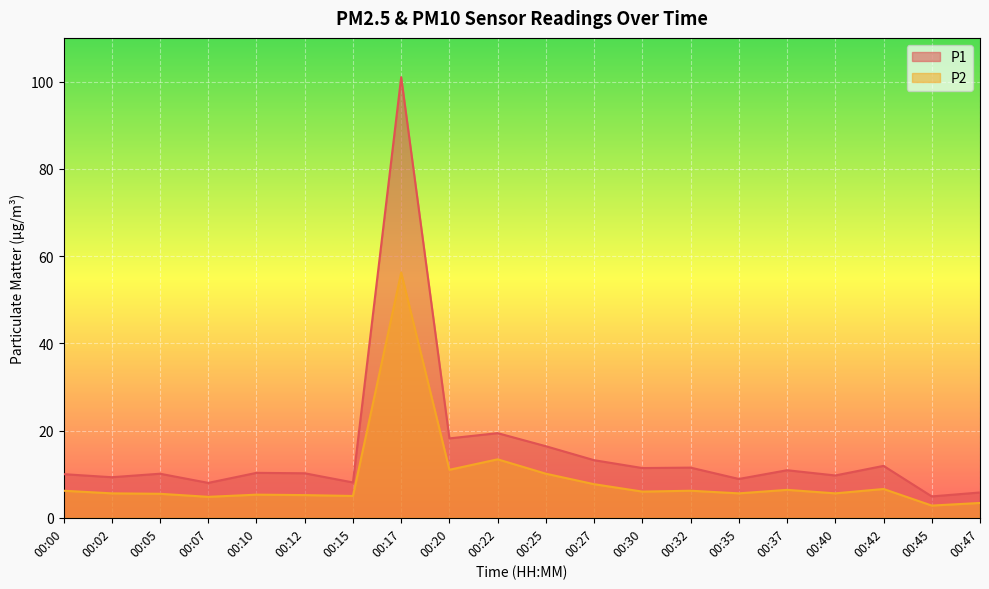

True or false: P1 and P2 cross at least once.

False